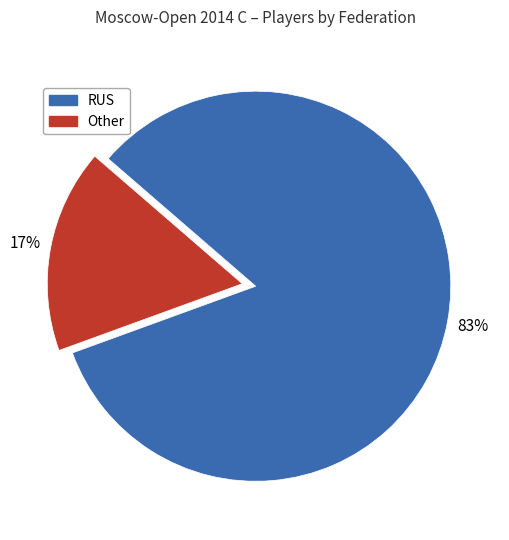

Is there a majority slice in this chart?

Yes